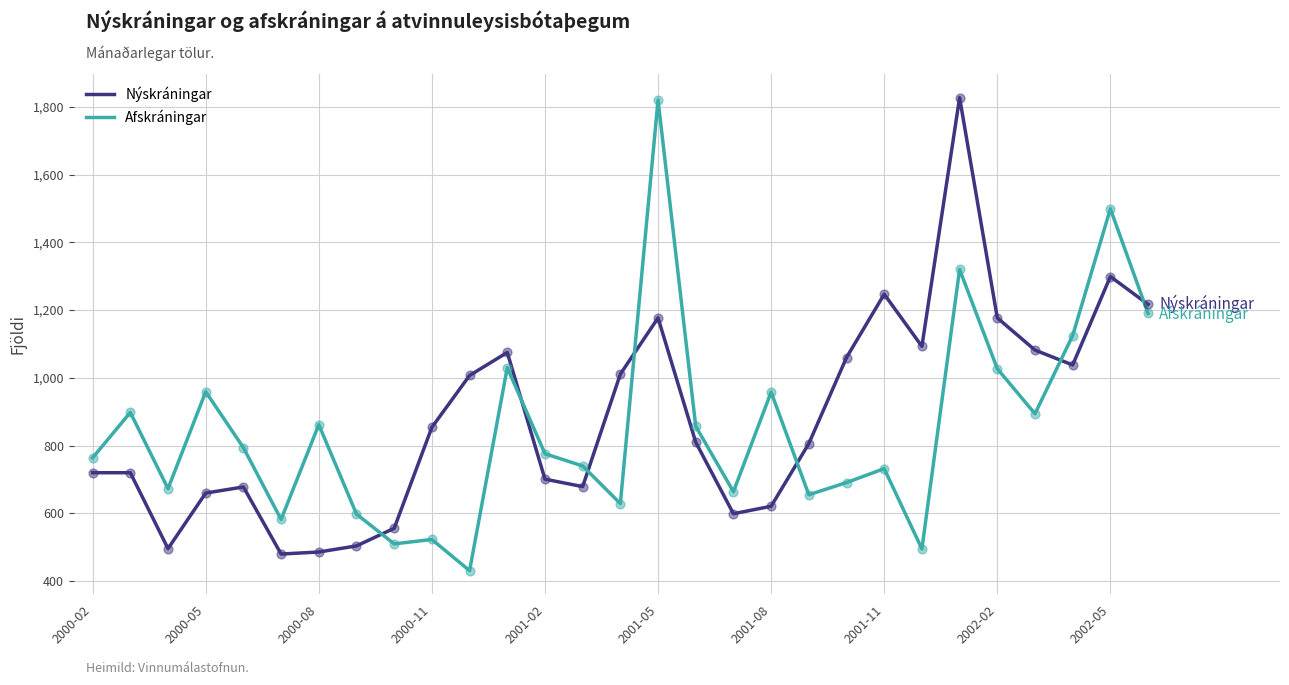

At how many categories does at least one series exceed 1783?

2